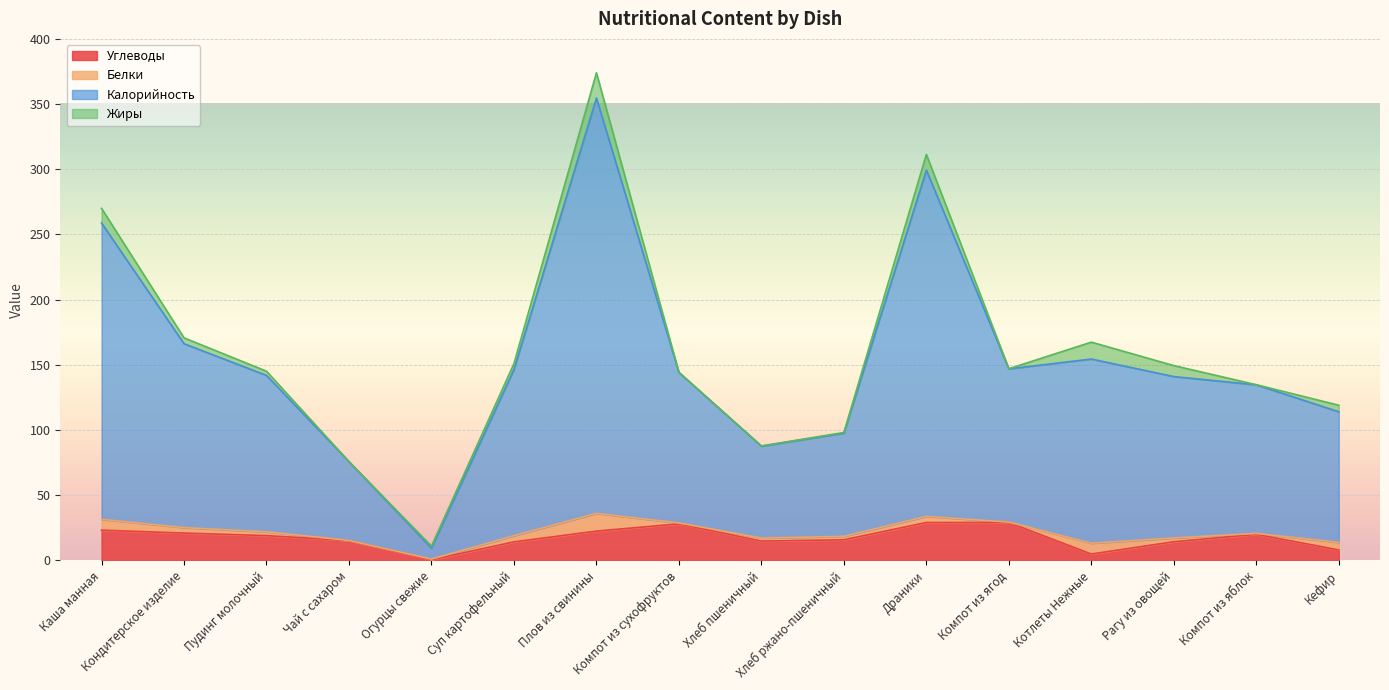

What is the maximum value for Углеводы?

29.1